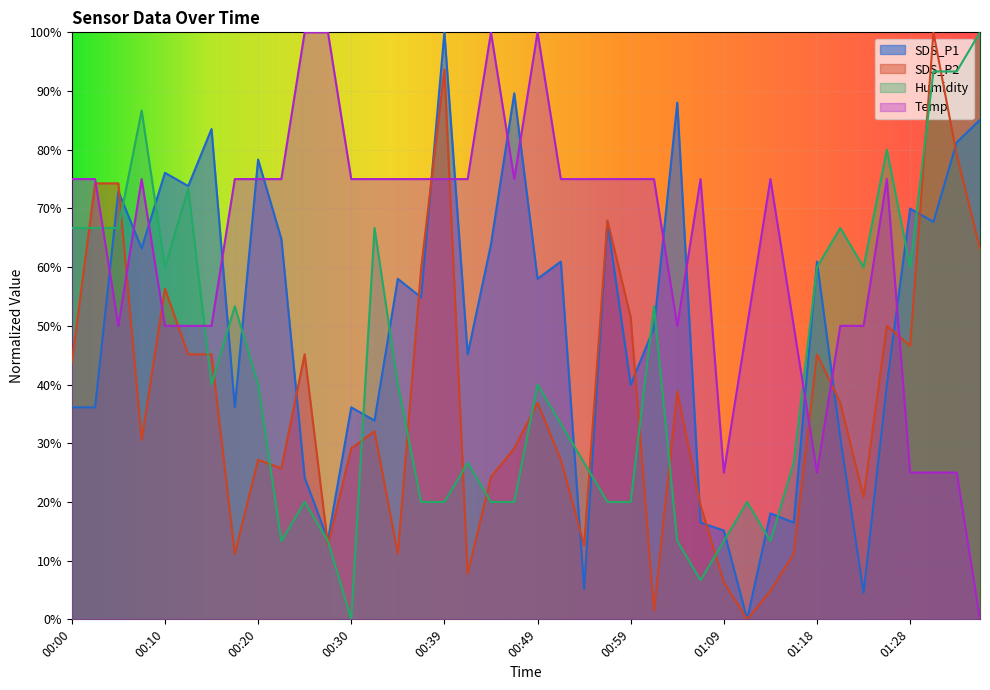

Which label corresponds to the smallest value in the chart?

01:11